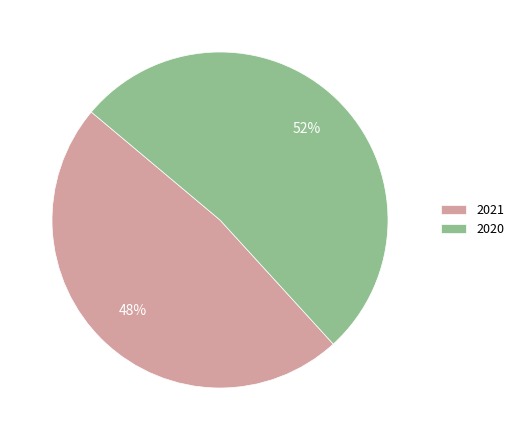

Which category has the smallest portion of the pie?

2021